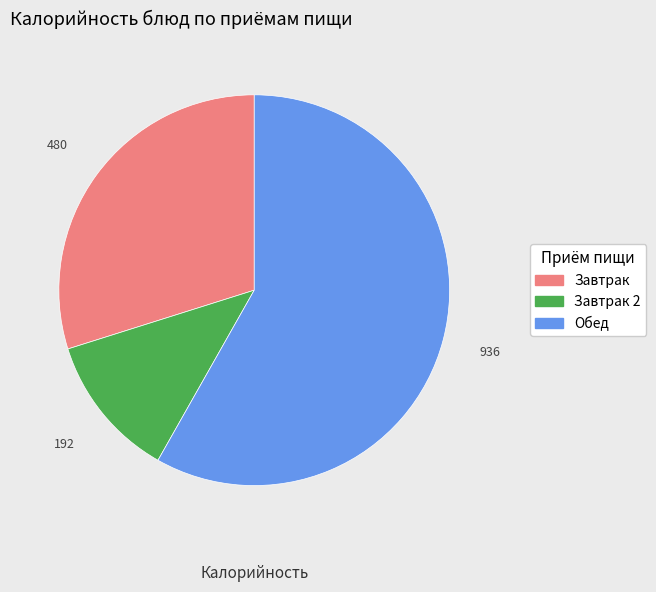

Is there any slice that represents more than half of the pie?

Yes